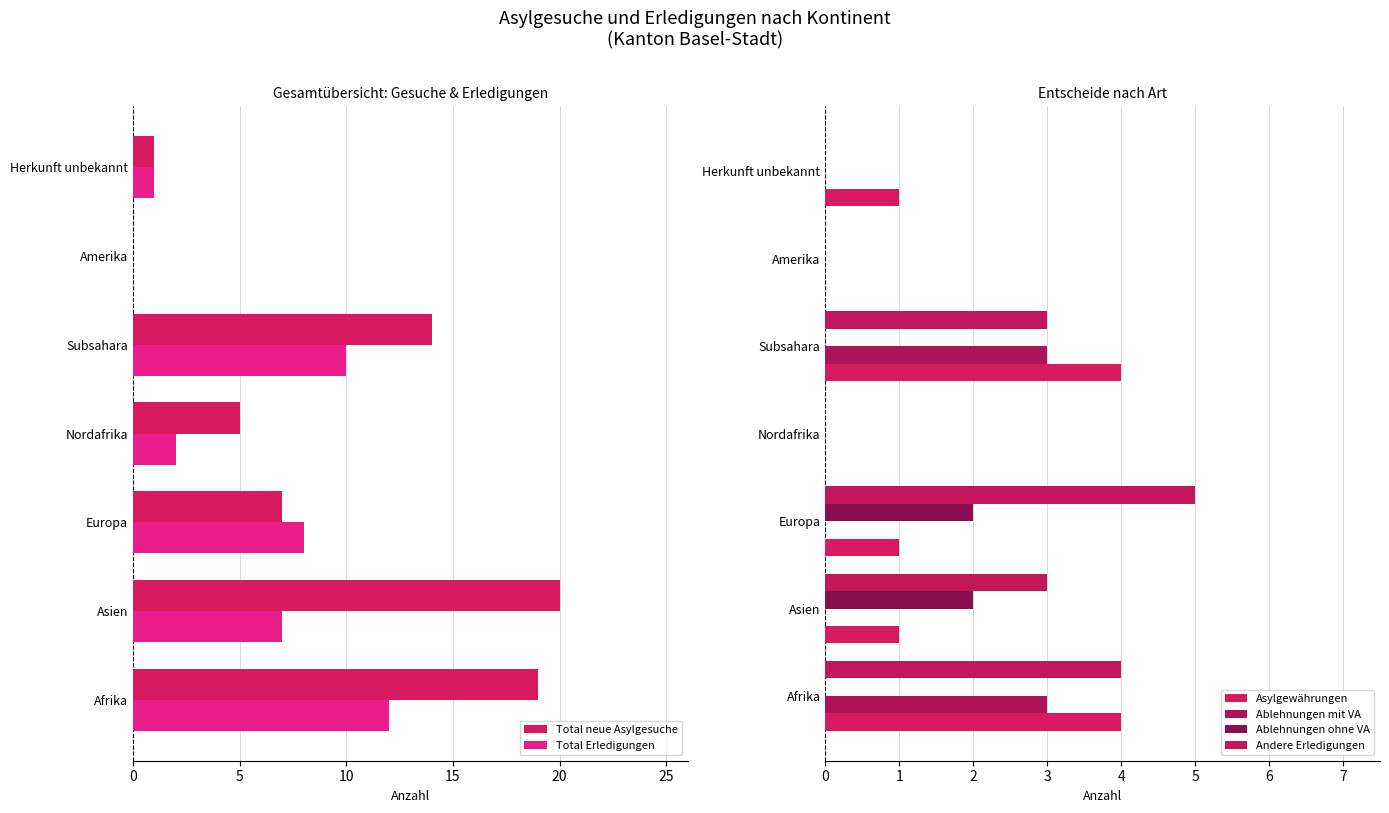

What is the highest value of the Total neue Asylgesuche series?

20